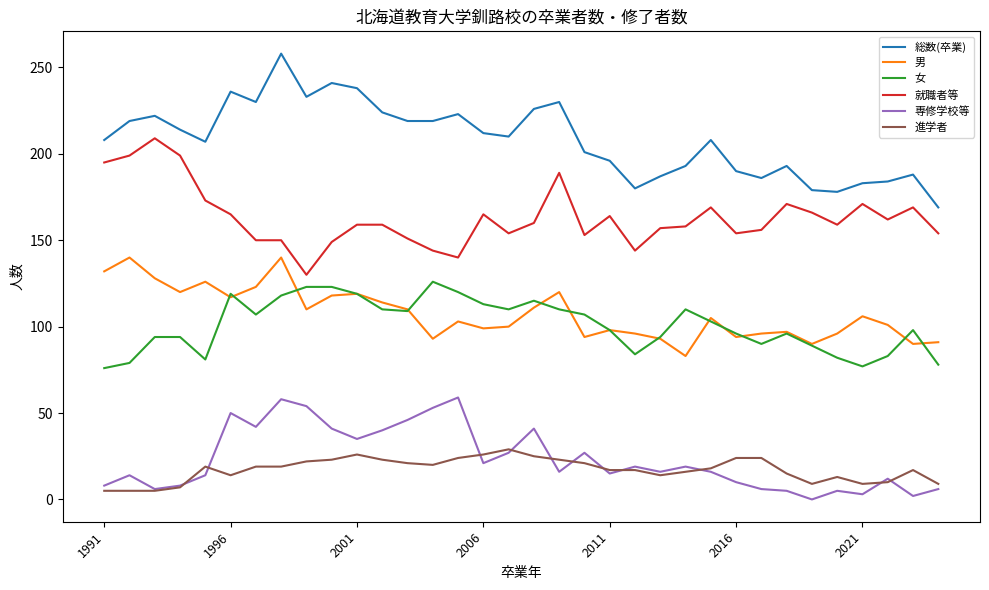

What is the maximum value shown in the chart?

258